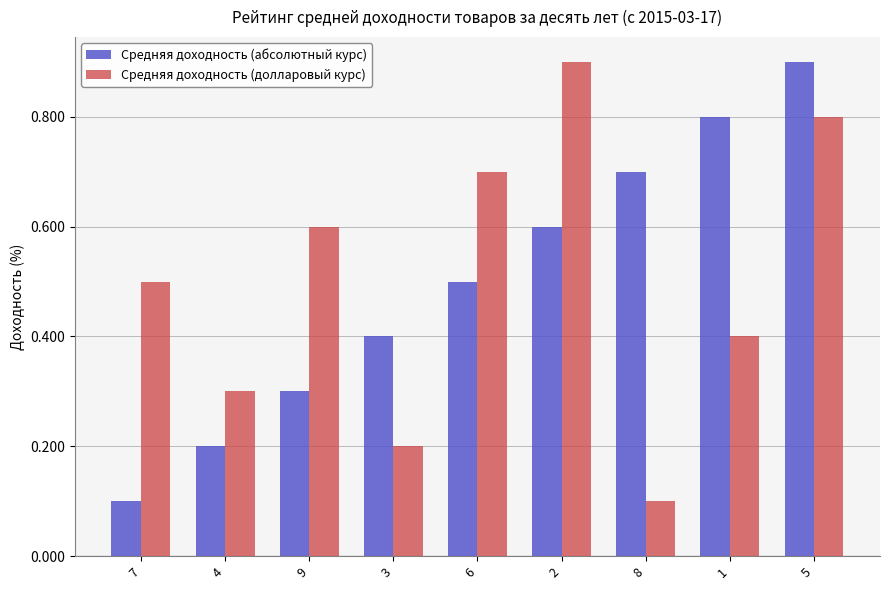

What is the total value across all series at 9?

0.9